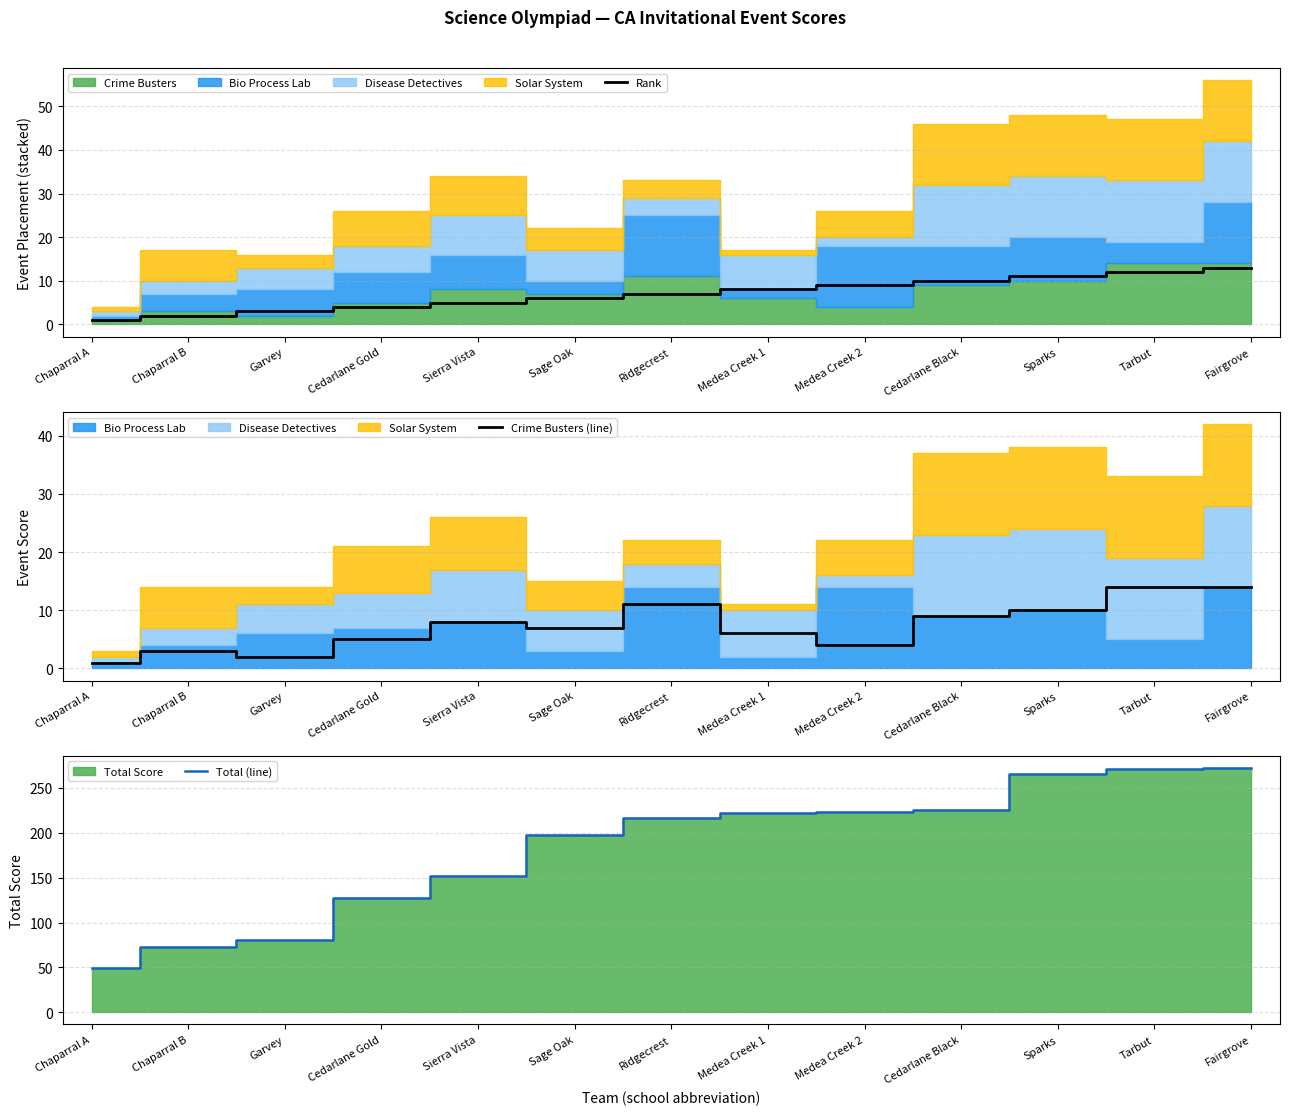

True or false: Rank and Total (line) intersect in this chart.

False